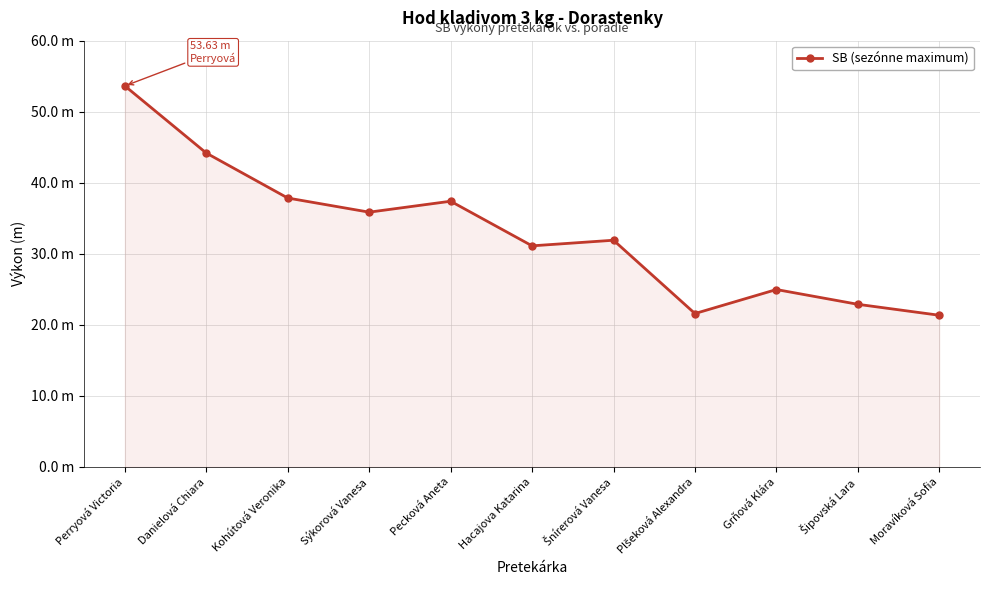

What is the maximum value shown in the chart?

53.6